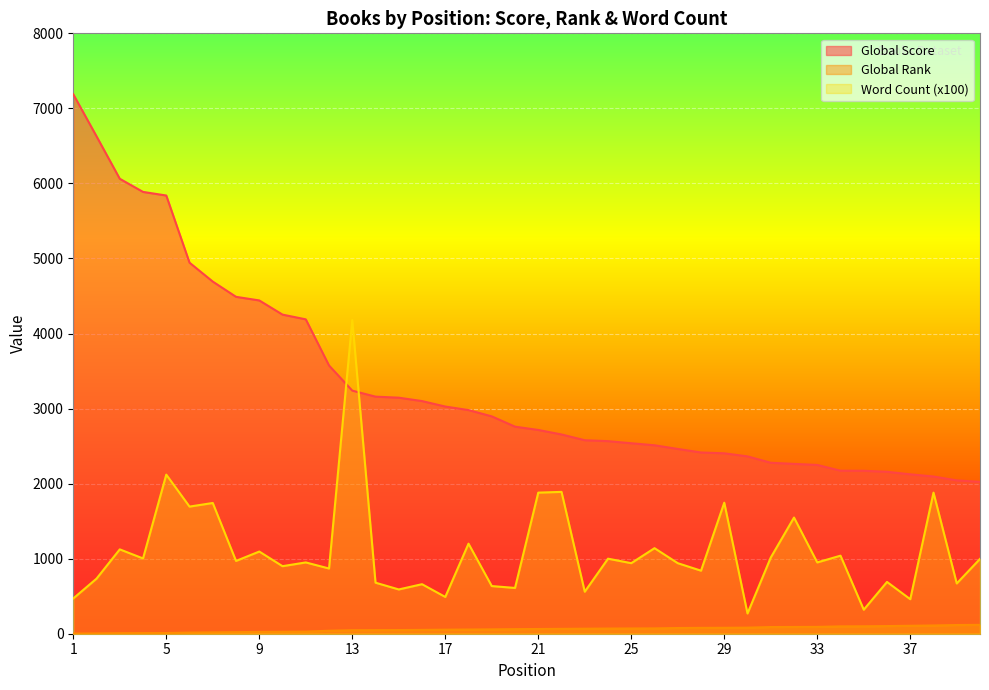

The value of Global Rank at 19 is 29. True or false?

False